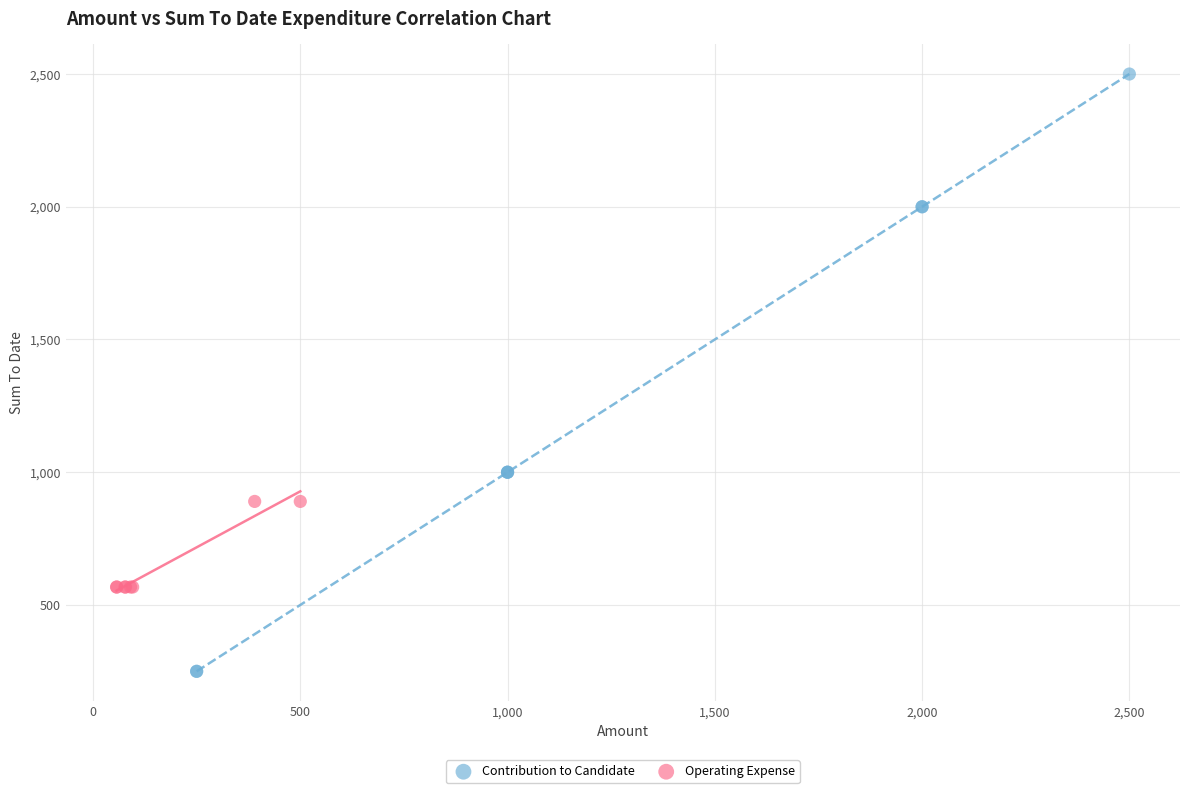

Which series reaches the maximum Y coordinate?

Contribution to Candidate